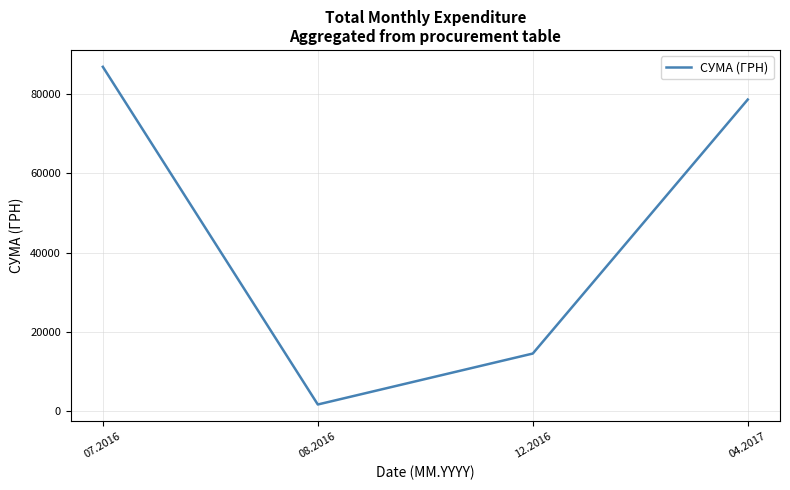

What is the maximum value shown in the chart?

86855.2